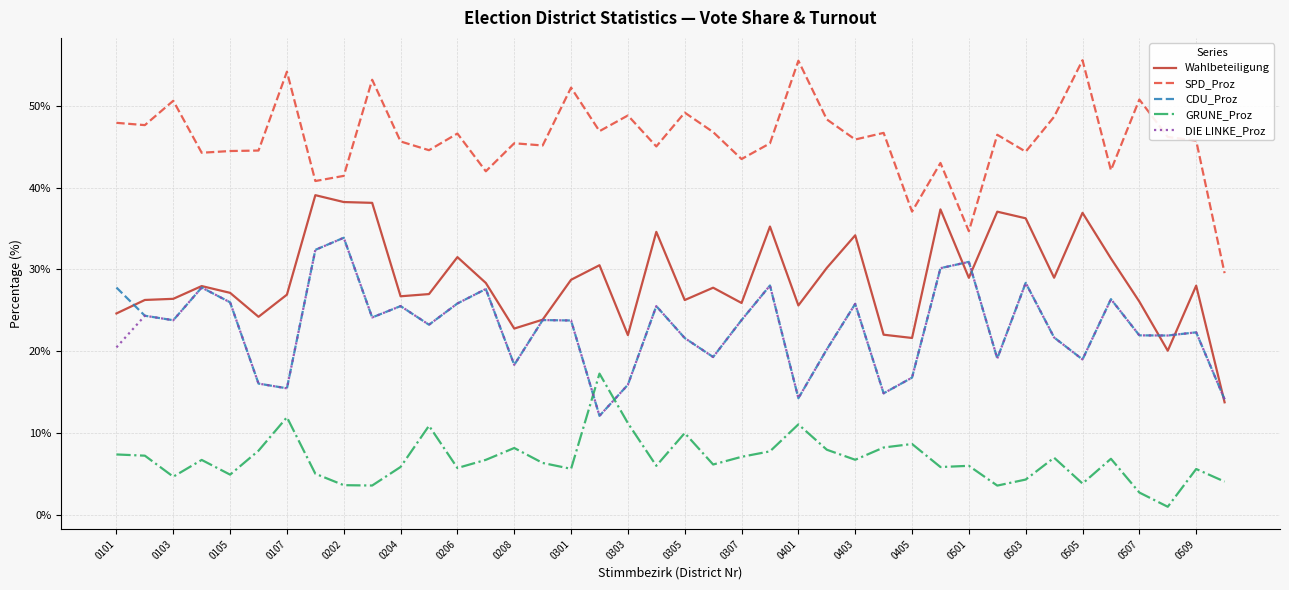

Count the number of categories in the chart.

40